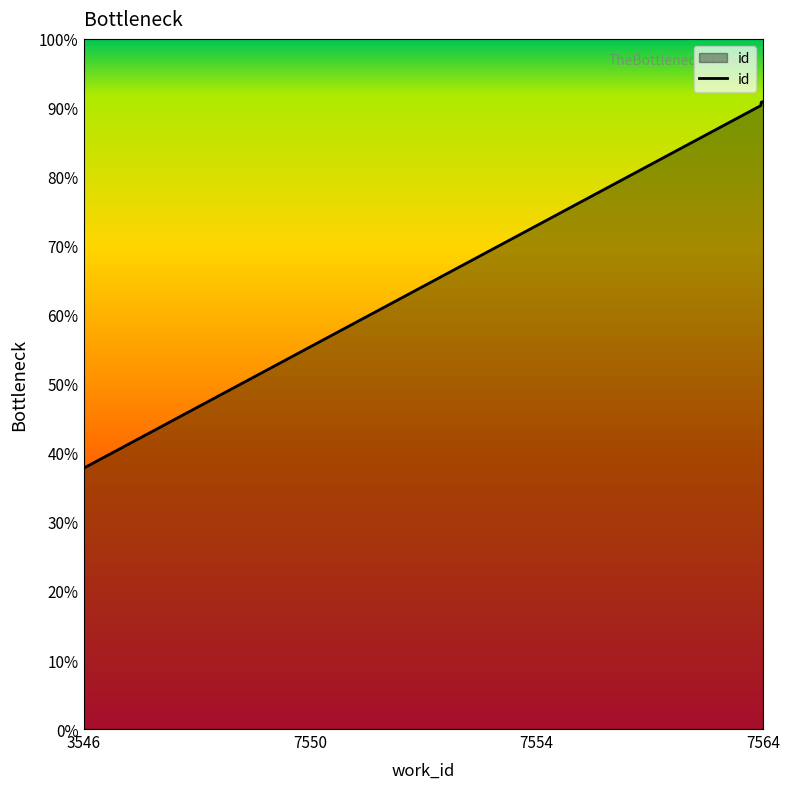

Does the chart display data point markers on the line(s)?

No